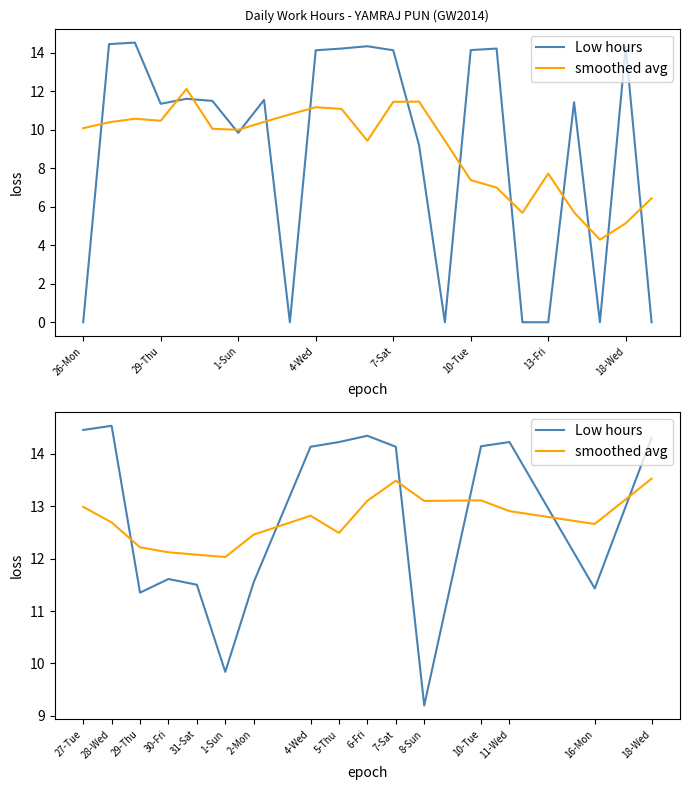

What is the difference between the highest and lowest values at 31-Sat?

0.6